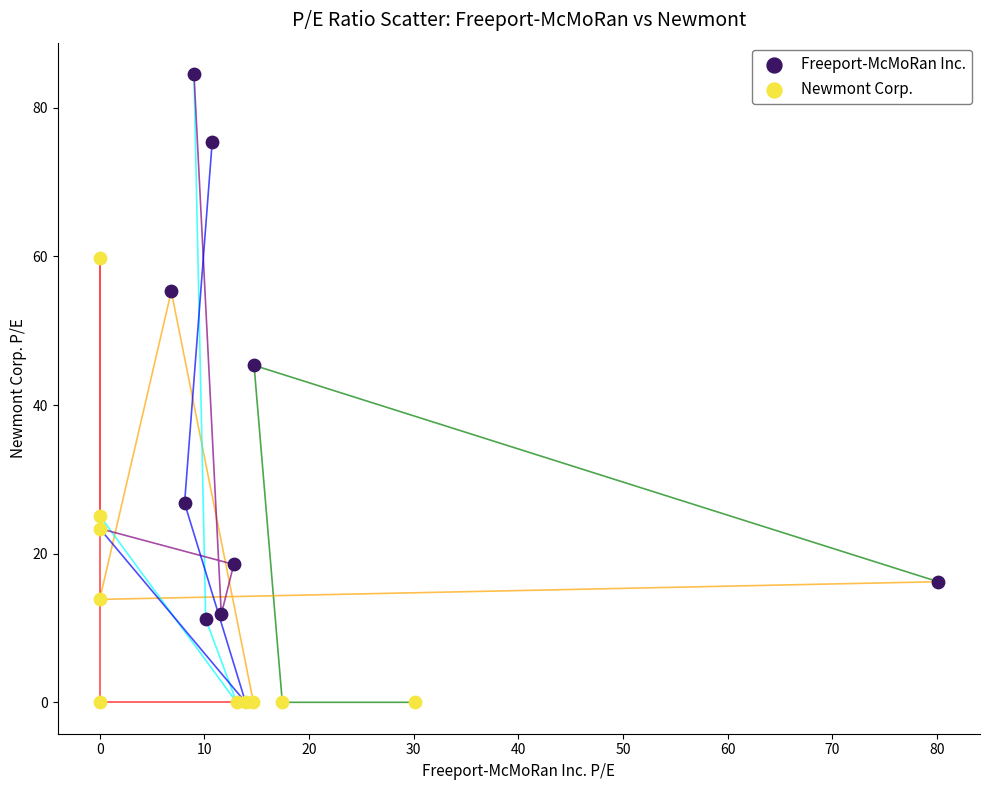

Which series has the widest spread of Y values?

Freeport-McMoRan Inc.